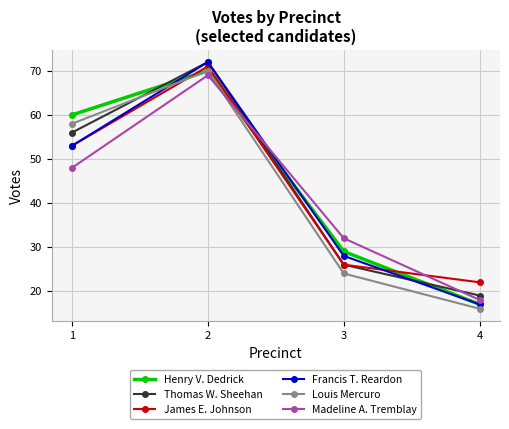

True or false: Henry V. Dedrick and James E. Johnson cross at least once.

True